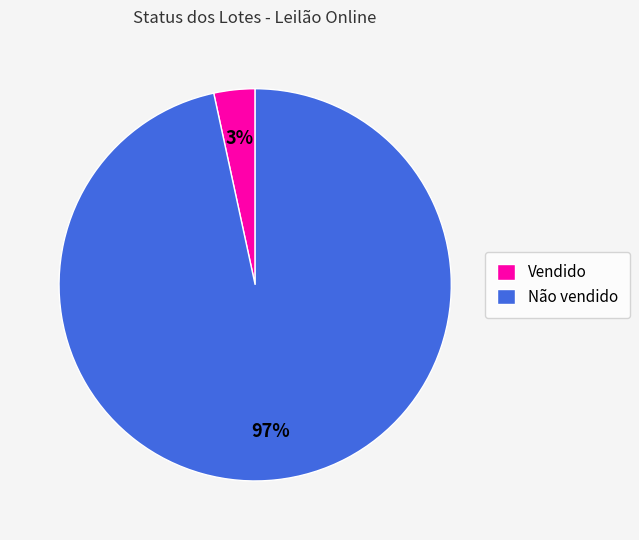

Between Vendido and Não vendido, which is larger?

Não vendido